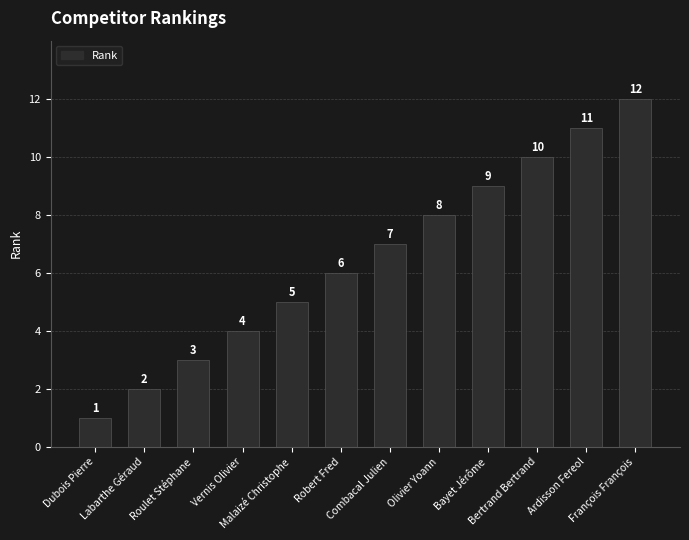

What is the sum of all values?

78